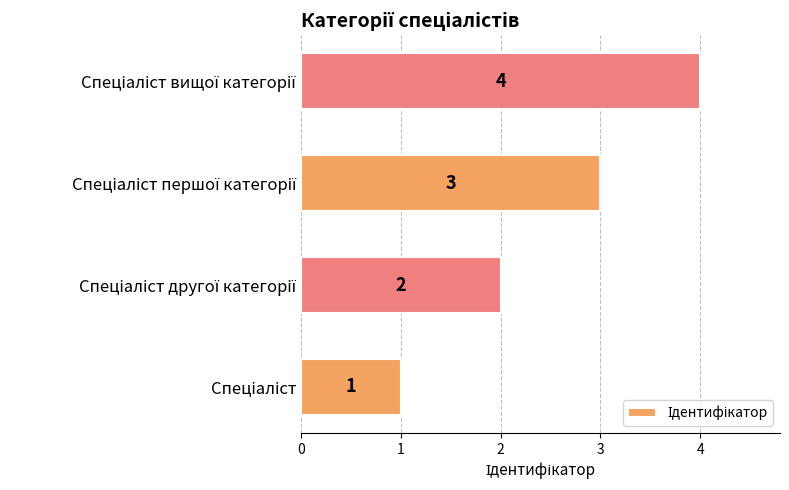

What is the greatest value displayed?

4